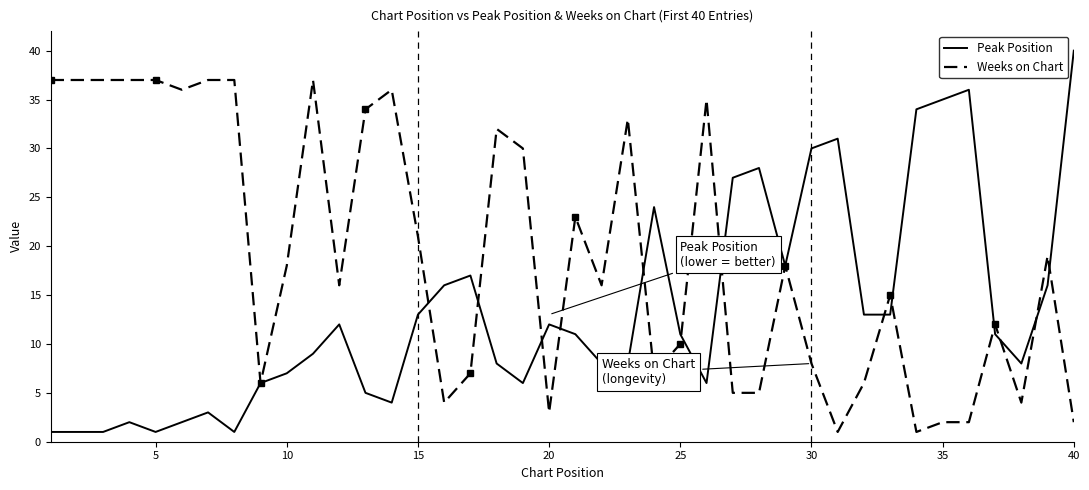

What is the maximum value for Peak Position?

40